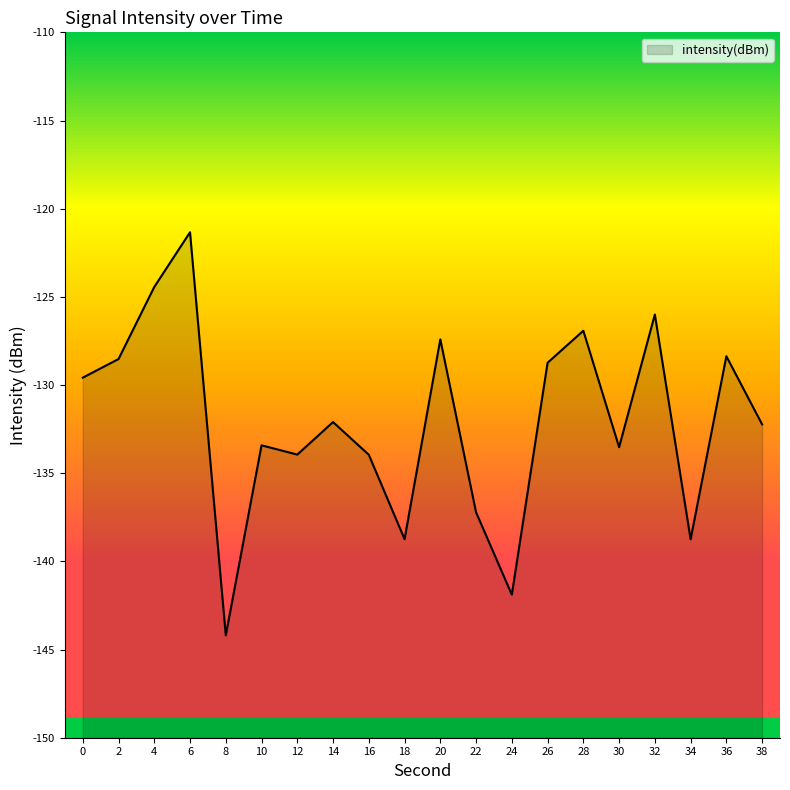

What is the minimum value shown in the chart?

-144.2